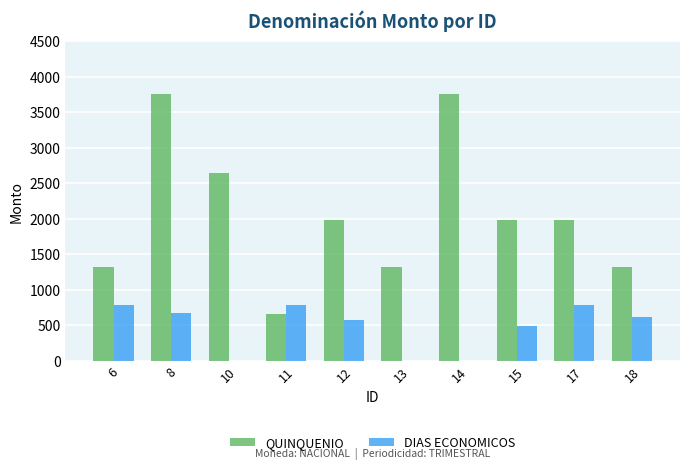

What is the spread (max minus min) of values at 6?

536.8